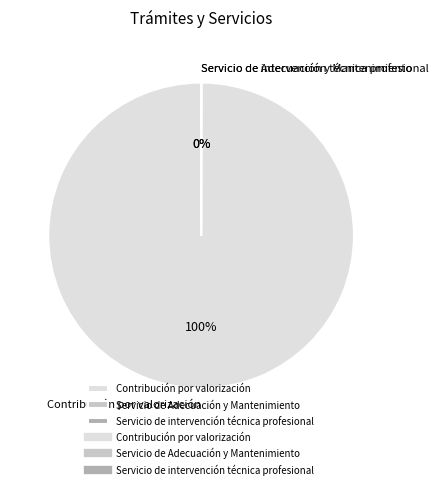

To the nearest percent, what is the difference between the largest and smallest slice percentages?

100%